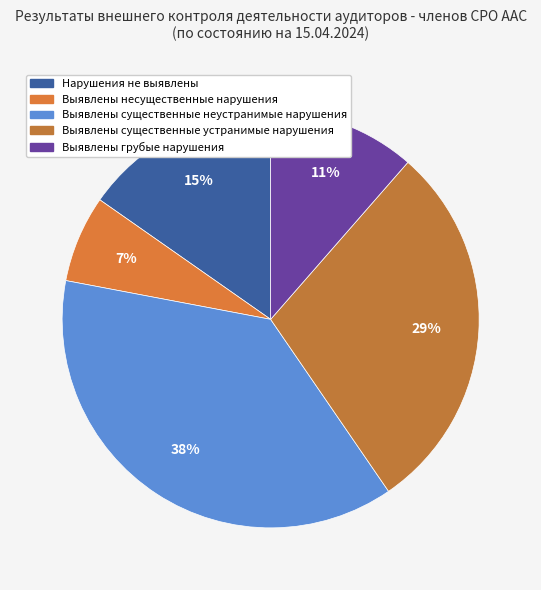

How many segments does this pie chart have?

5